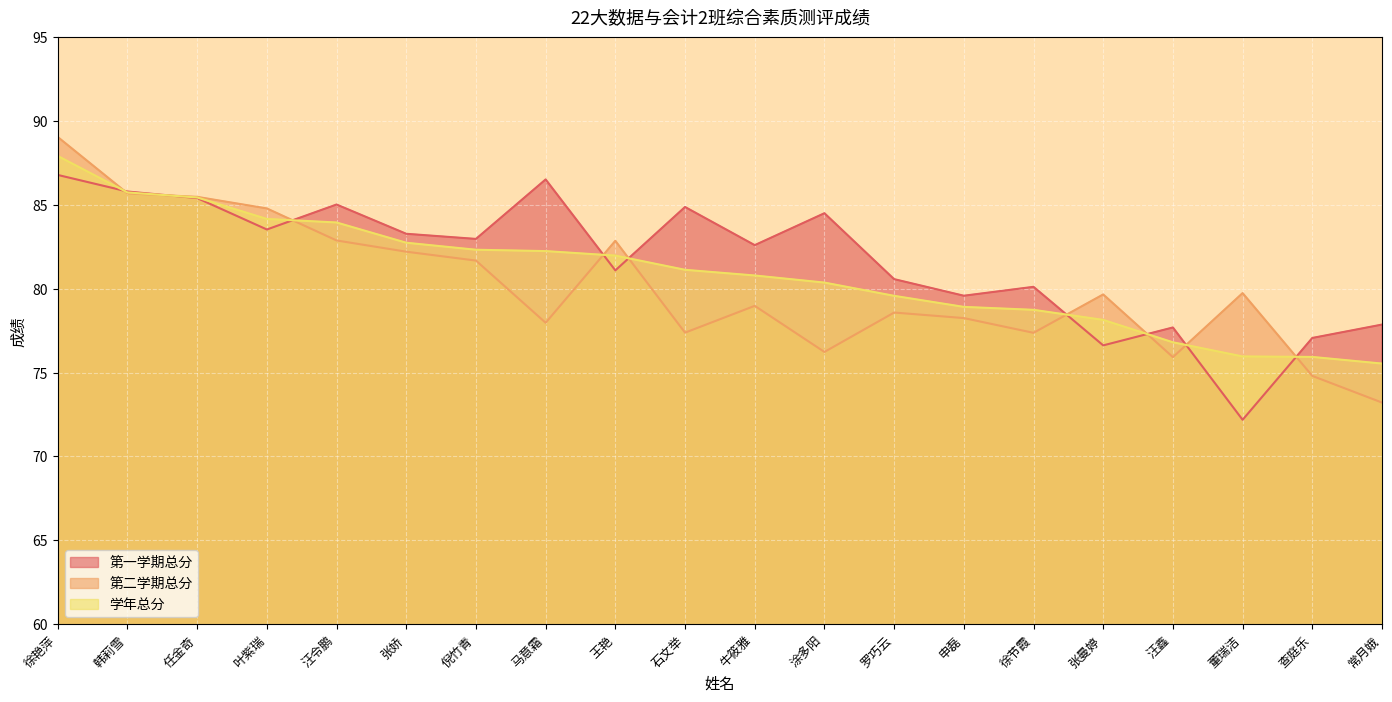

How many series are shown in this chart?

3